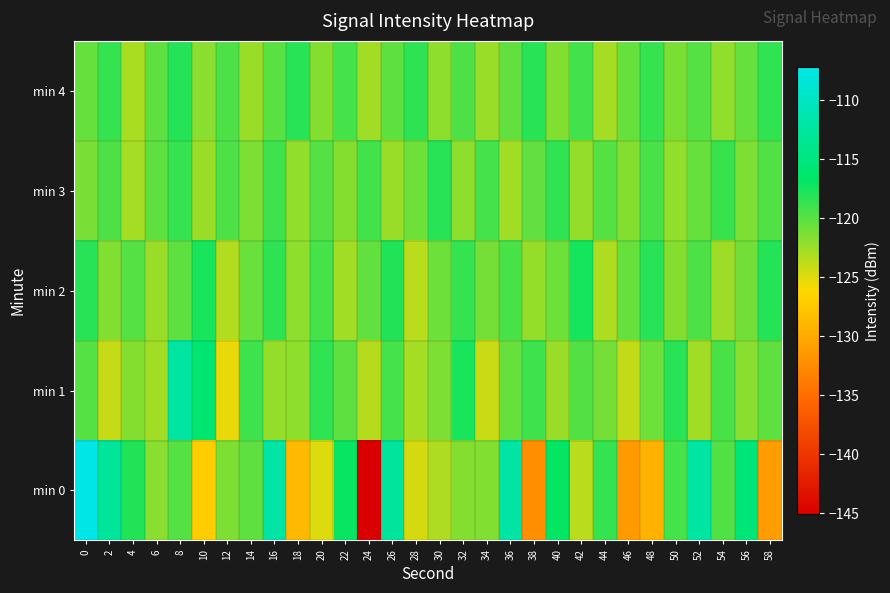

Rank the series at 28 from lowest to highest value.

min 0, min 2, min 1, min 3, min 4